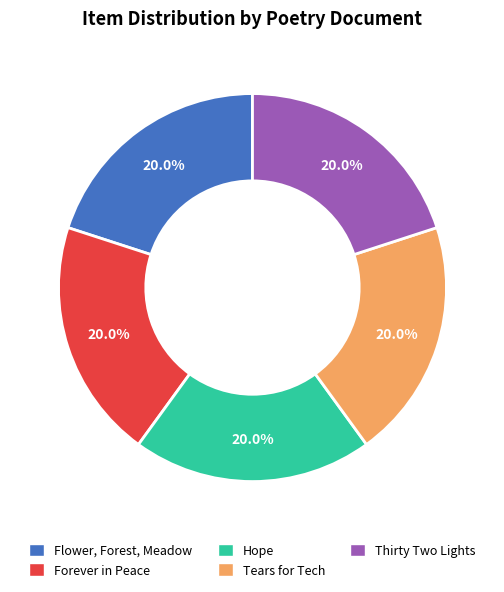

Does Flower, Forest, Meadow account for over 50% of the chart?

No